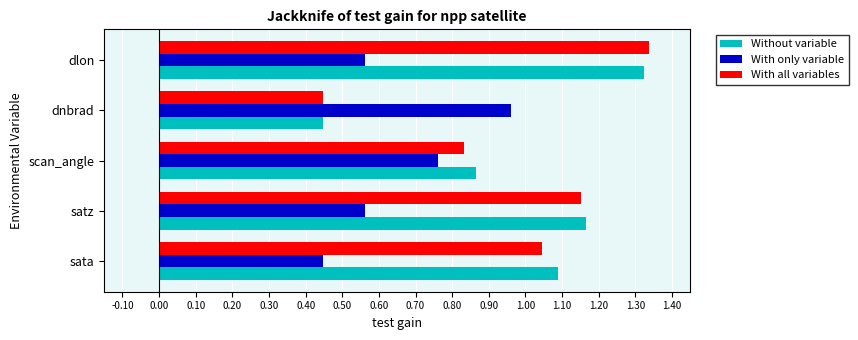

Where is With all variables nearest to the value 0?

dnbrad